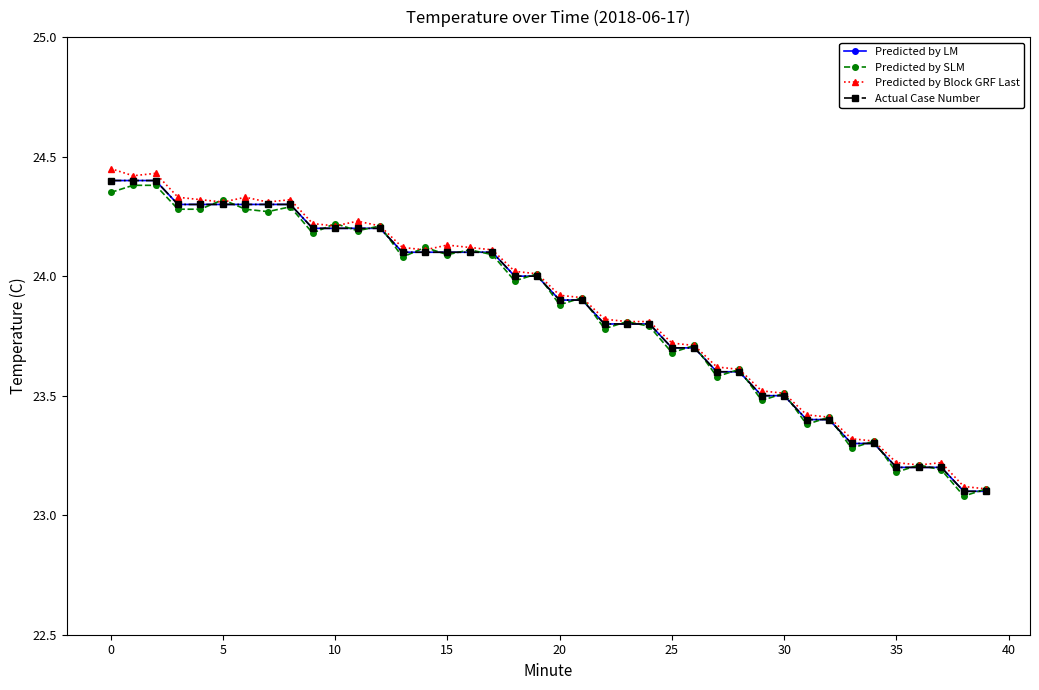

What is the label of the 30th point from the left?

29